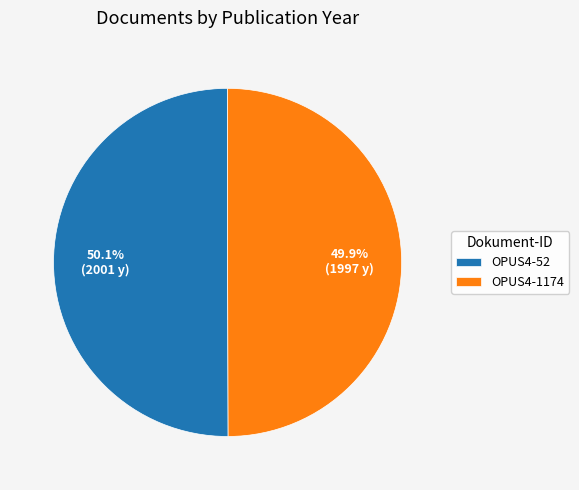

To the nearest percent, what percentage of the pie is OPUS4-52?

50%